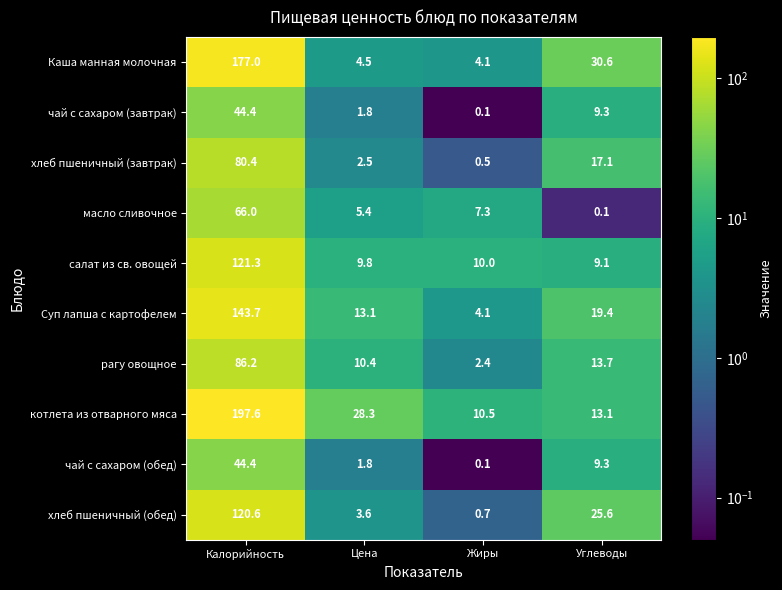

At how many categories does at least one series exceed 28?

3